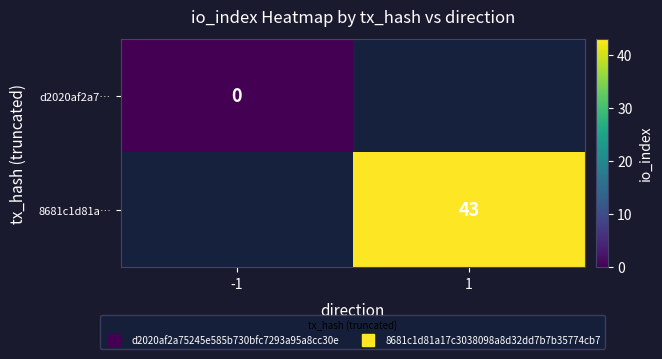

Is it true that 8681c1d81a… equals 68.2 at 1?

False